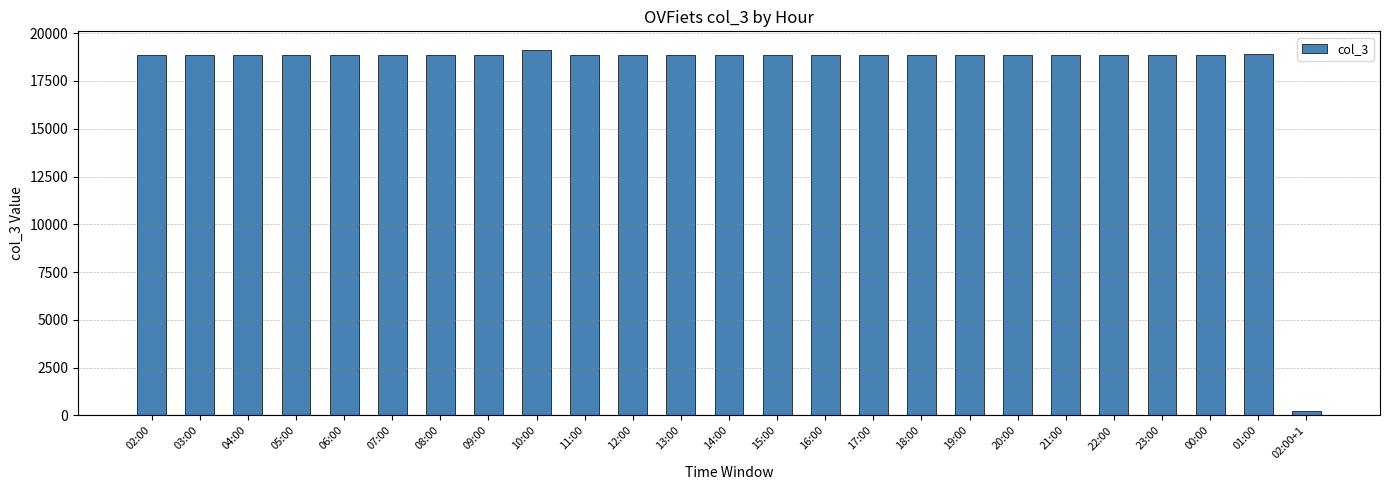

What is the ratio of the value at 15:00 to the value at 12:00?

1.0